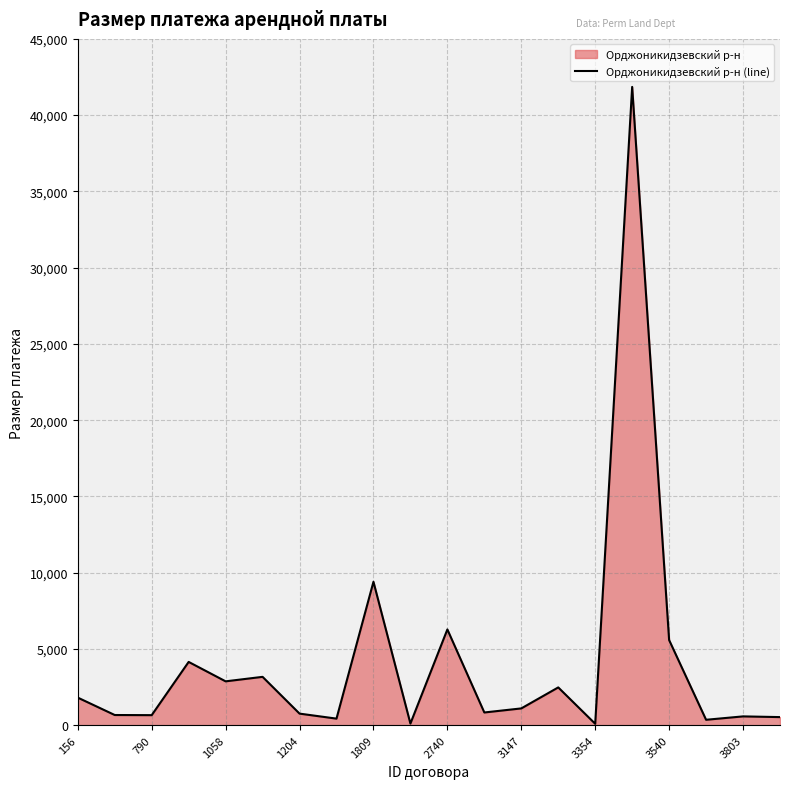

At which label is the value closest to 20970?

1809